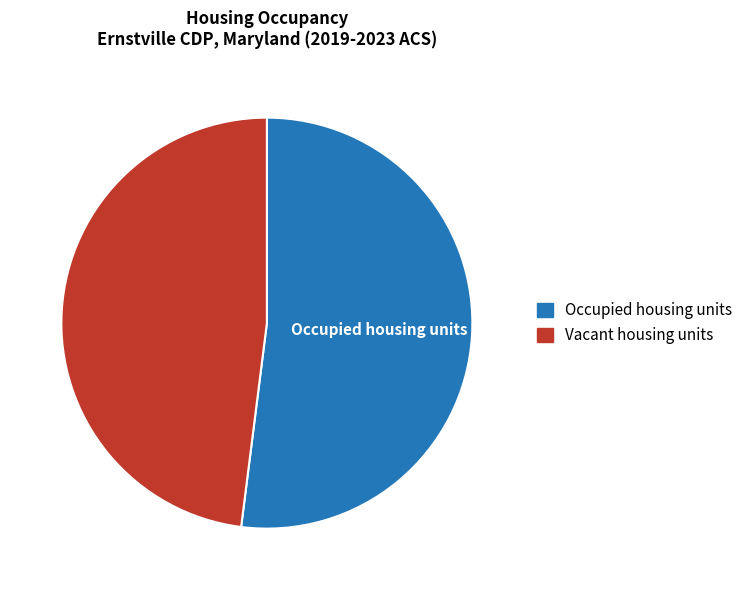

Is it true that Vacant housing units is 41% of the pie?

False